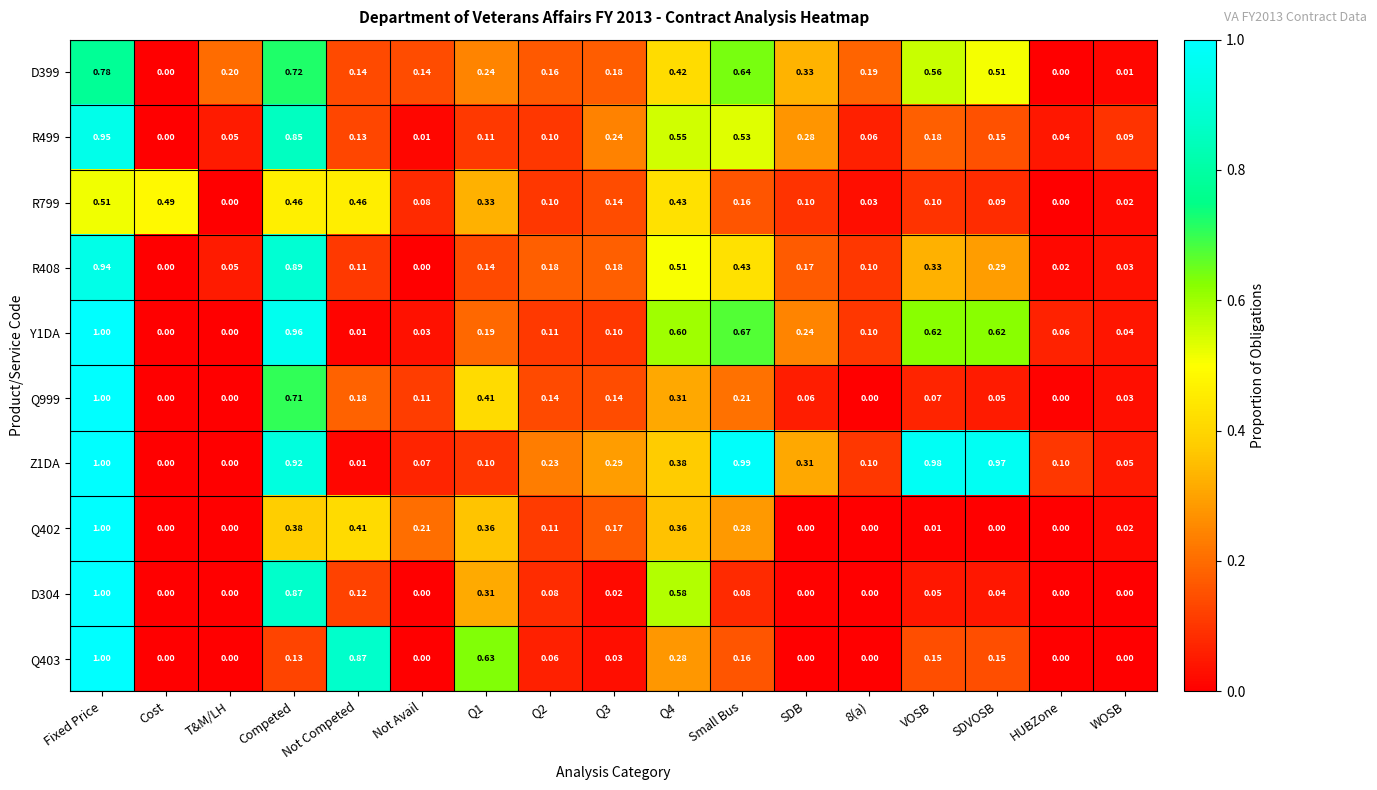

At which category is the sum across all series the highest?

Fixed Price